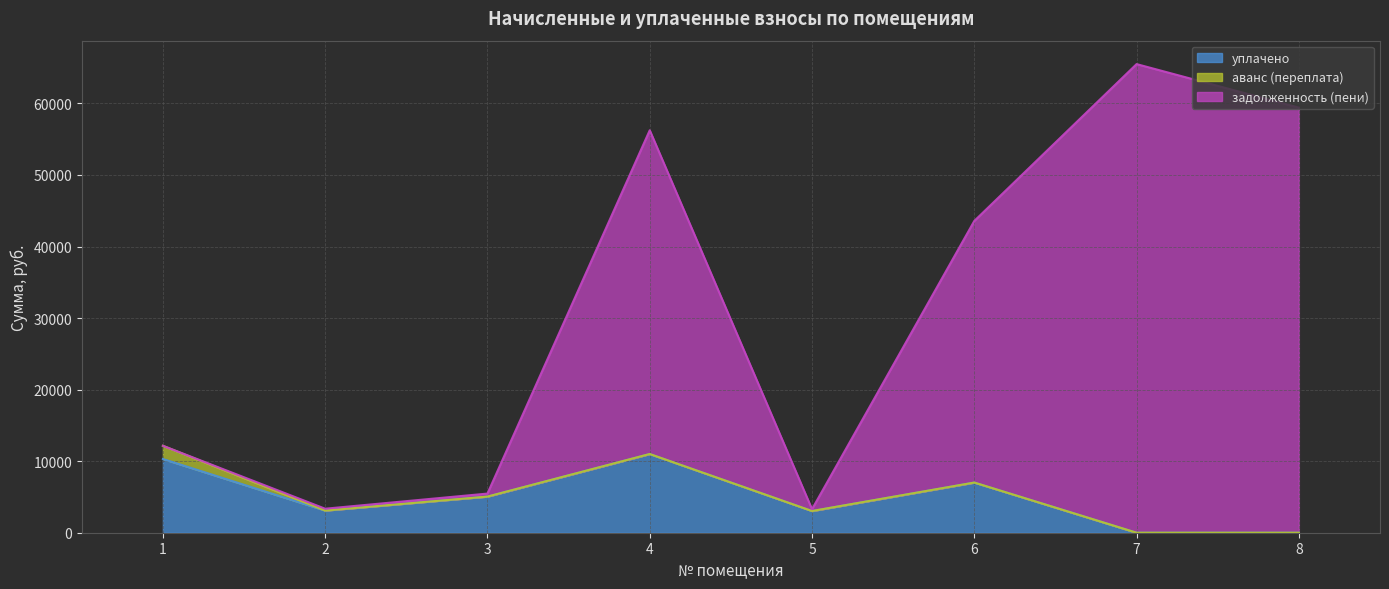

At how many categories does at least one series exceed 38438?

4